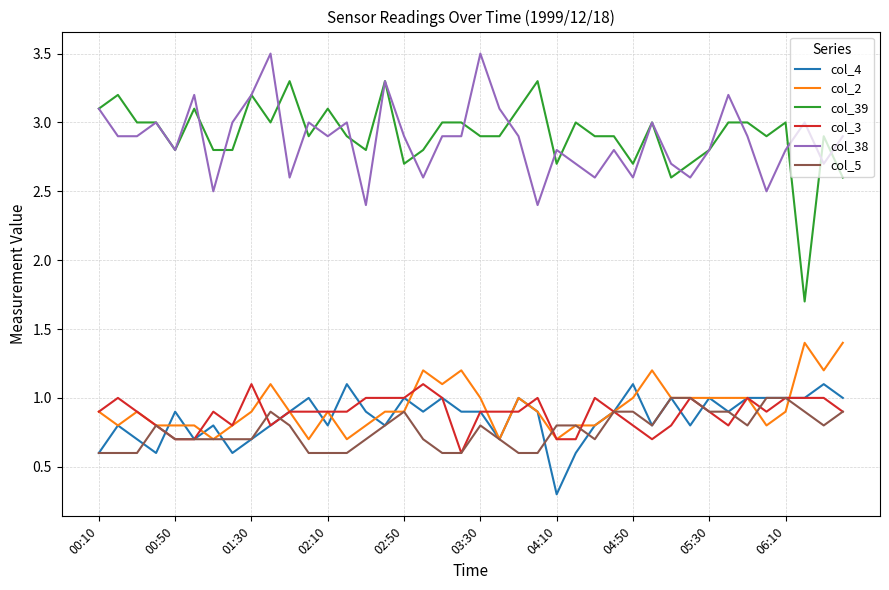

What is the difference between the second highest and second lowest values in the col_3 series?

0.4